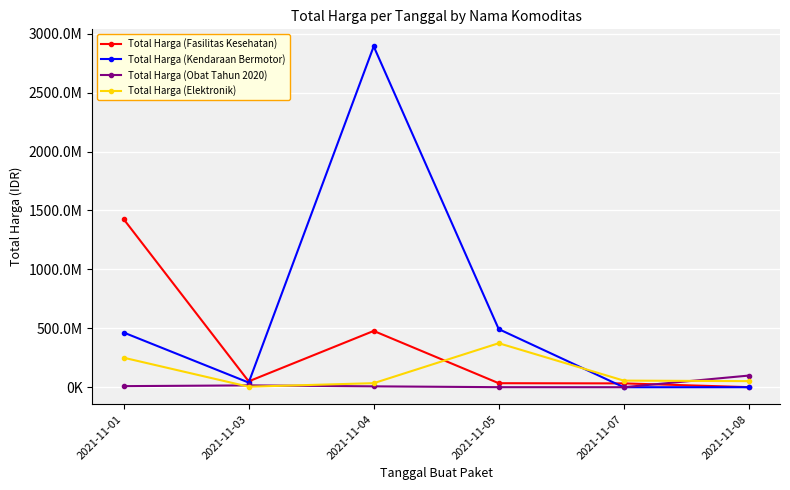

Which series has the largest total across all categories?

Total Harga (Kendaraan Bermotor)